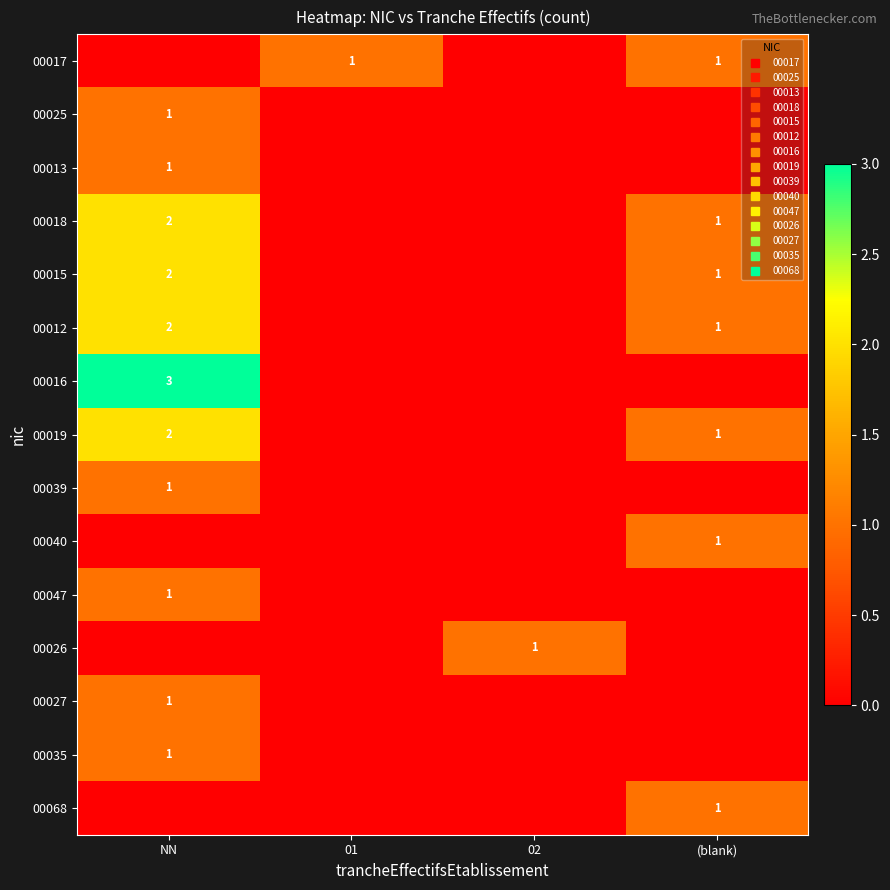

Between (blank) and 01, which is larger?

(blank)